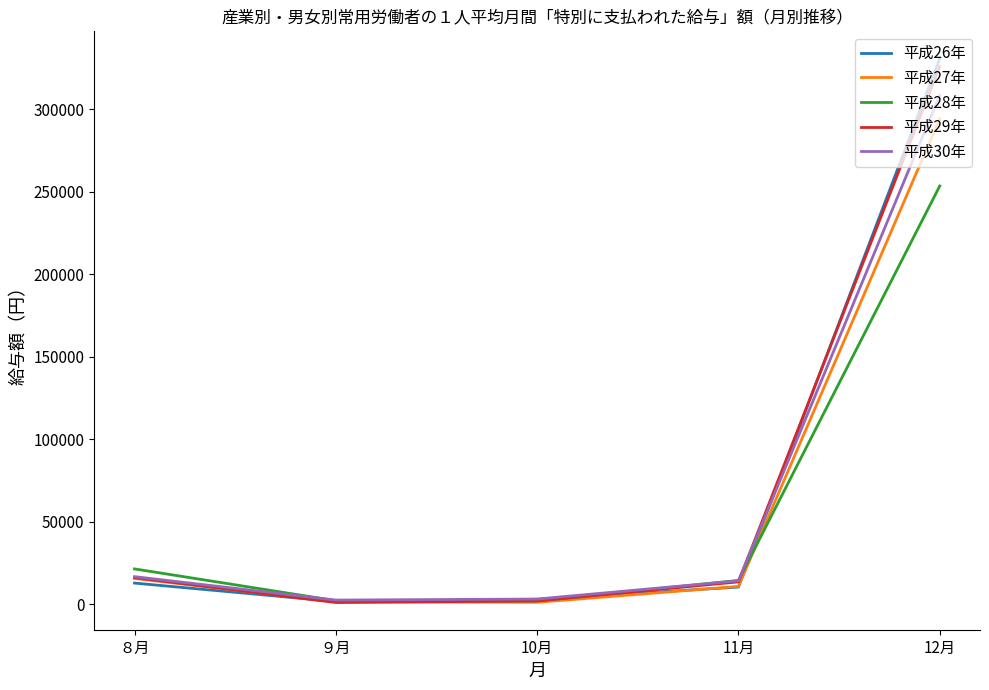

At which category is the sum across all series the highest?

12月